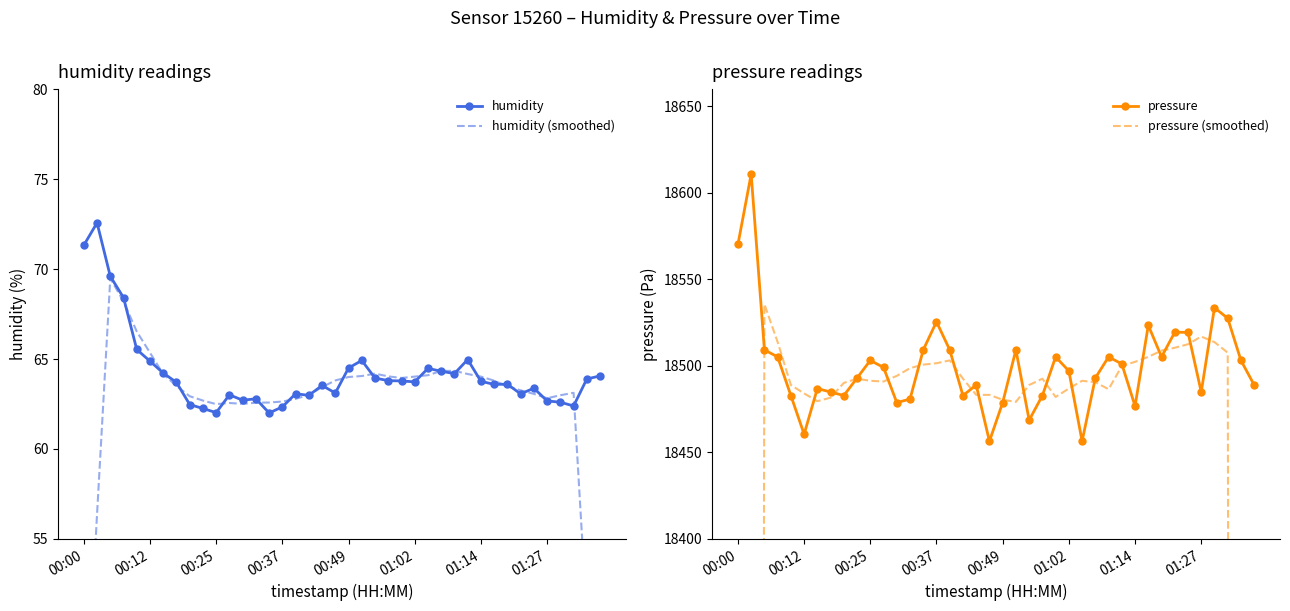

What is the maximum value for humidity?

72.6